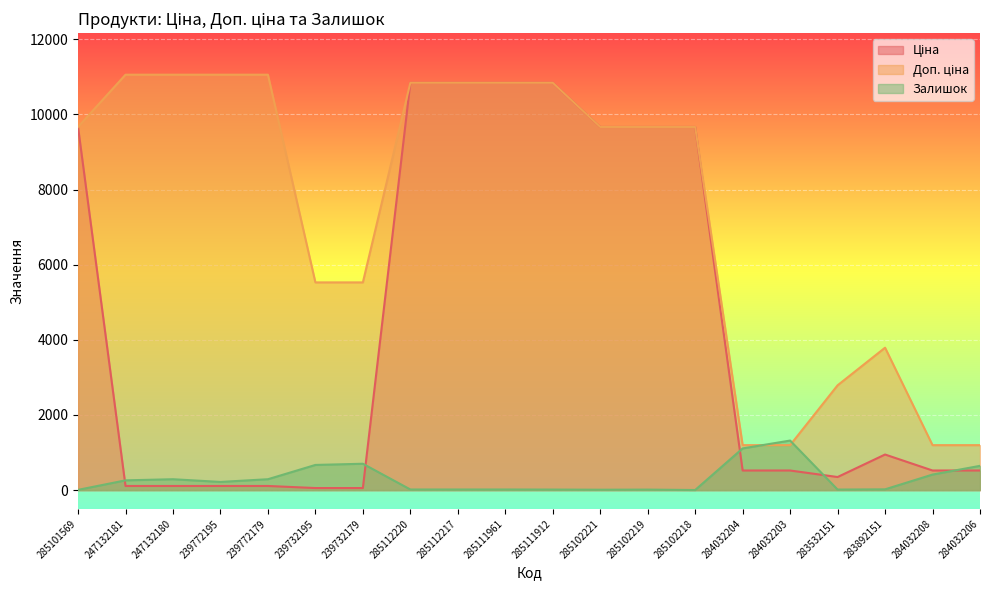

What is the difference between the maximum and minimum values in the Доп. ціна series?

9858.0